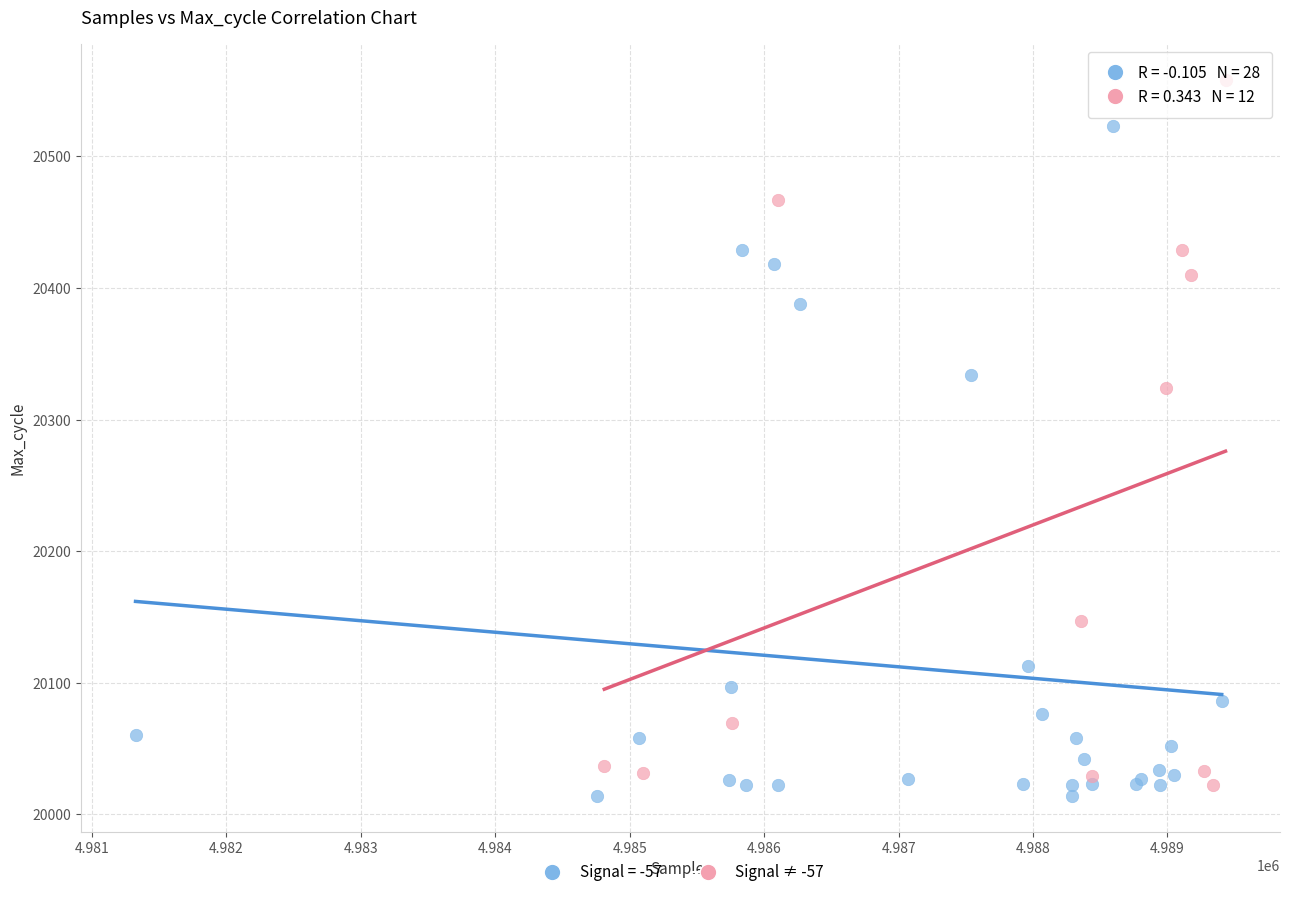

Which series has the widest spread of Y values?

Signal ≠ -57